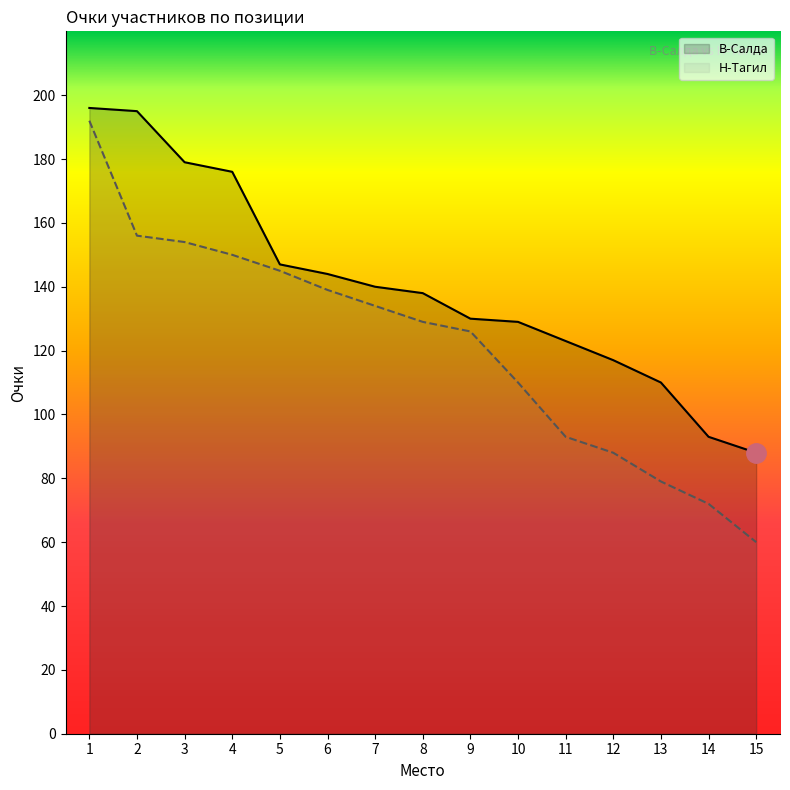

What is the sum of all Н-Тагил values?

1827